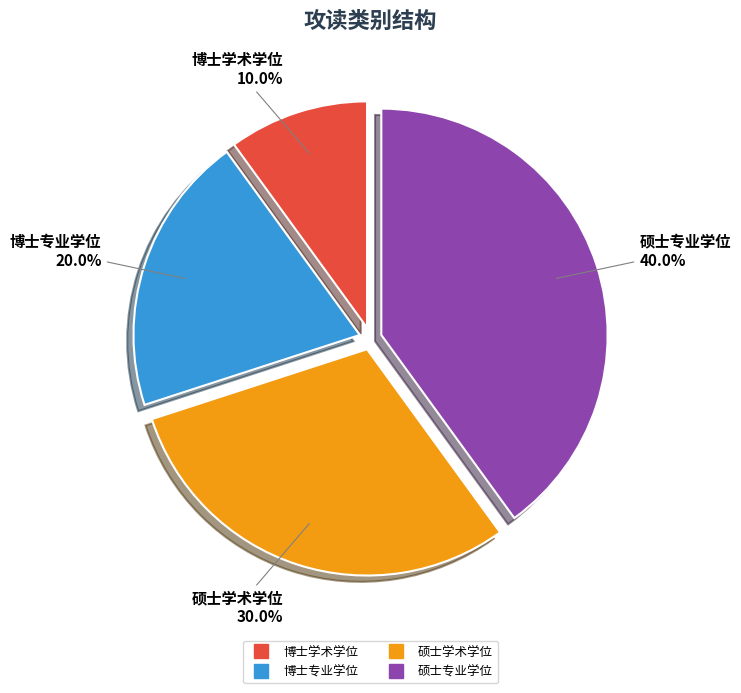

Which category has the biggest portion of the pie?

硕士专业学位